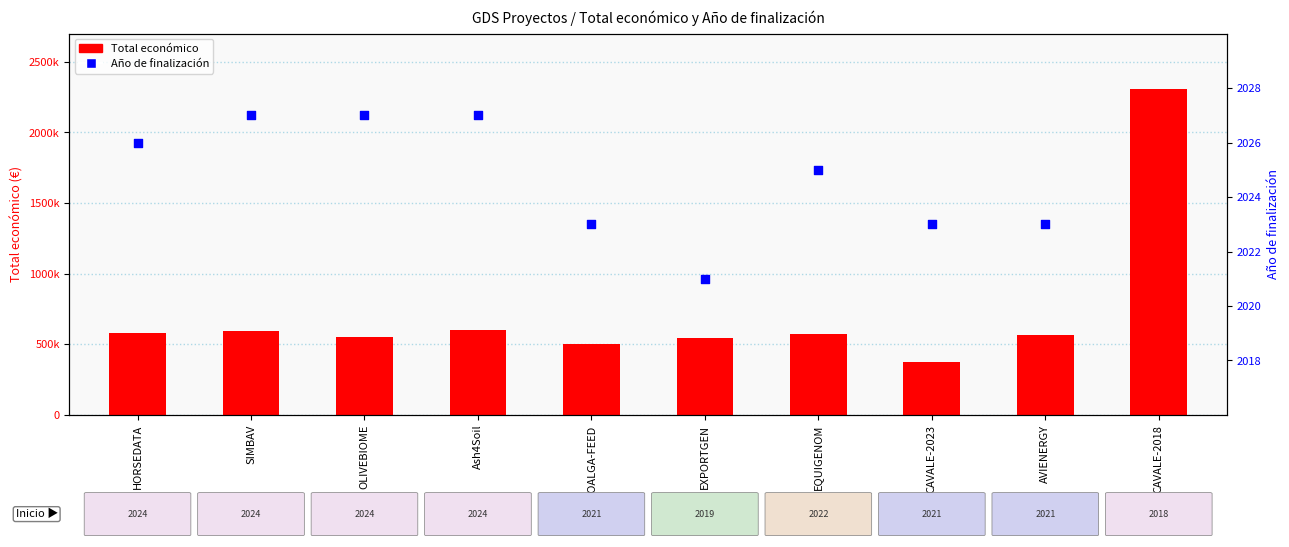

What is the ratio of the value at AVIENERGY to the value at HORSEDATA?

1.0